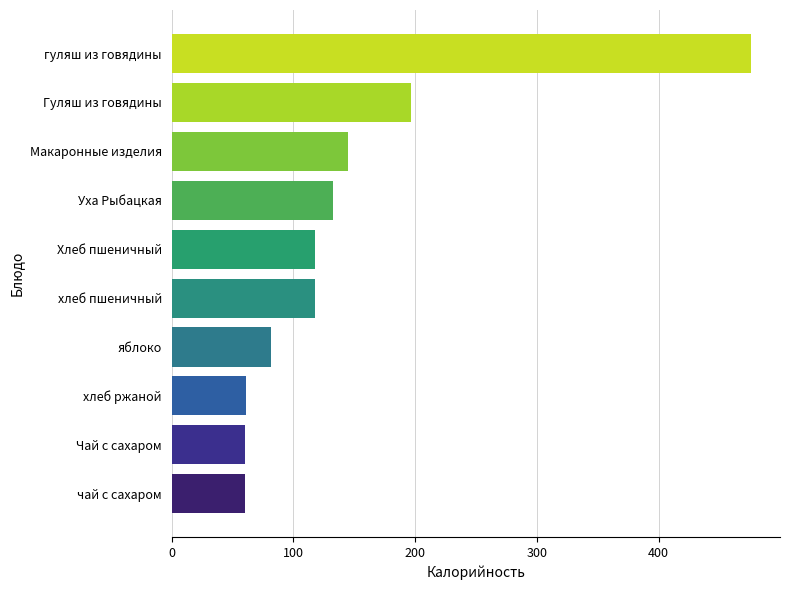

What is the approximate value at Макаронные изделия?

144.9